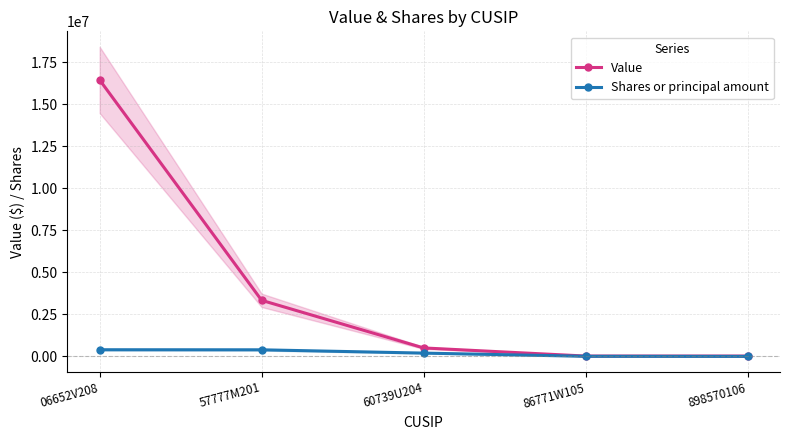

True or false: Shares or principal amount and Value intersect in this chart.

False